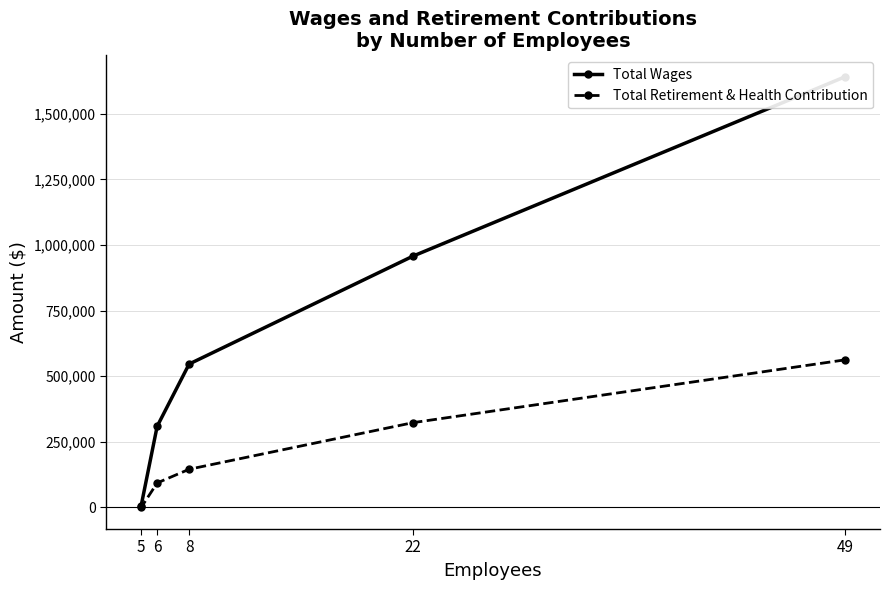

Is it true that Total Retirement & Health Contribution equals 145634 at 8?

True